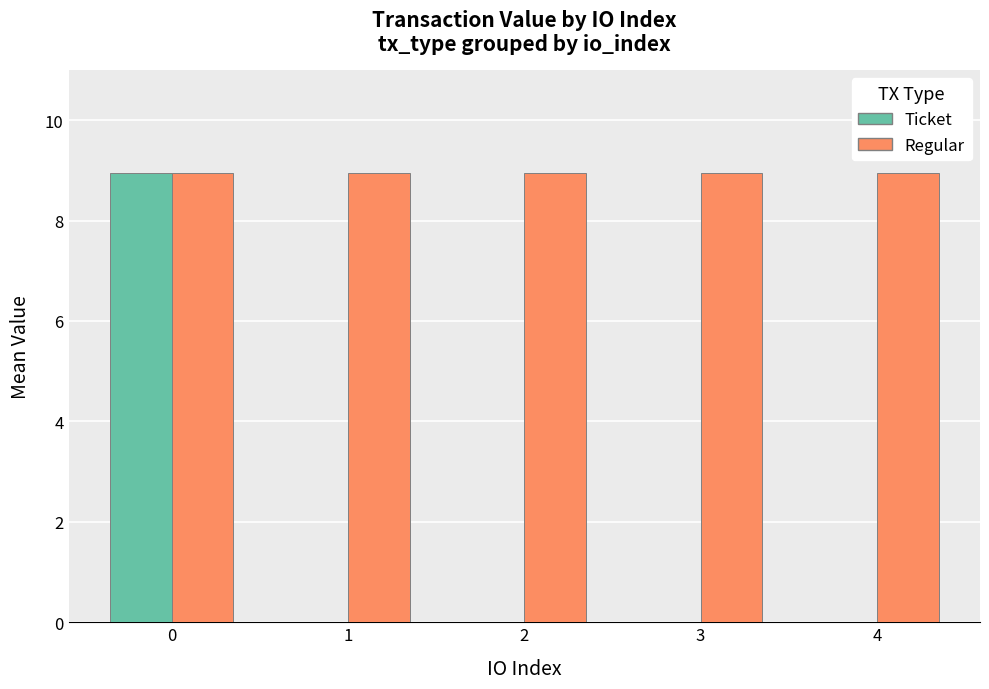

Is the value of Ticket at 2 greater than the value of Regular at 2?

No